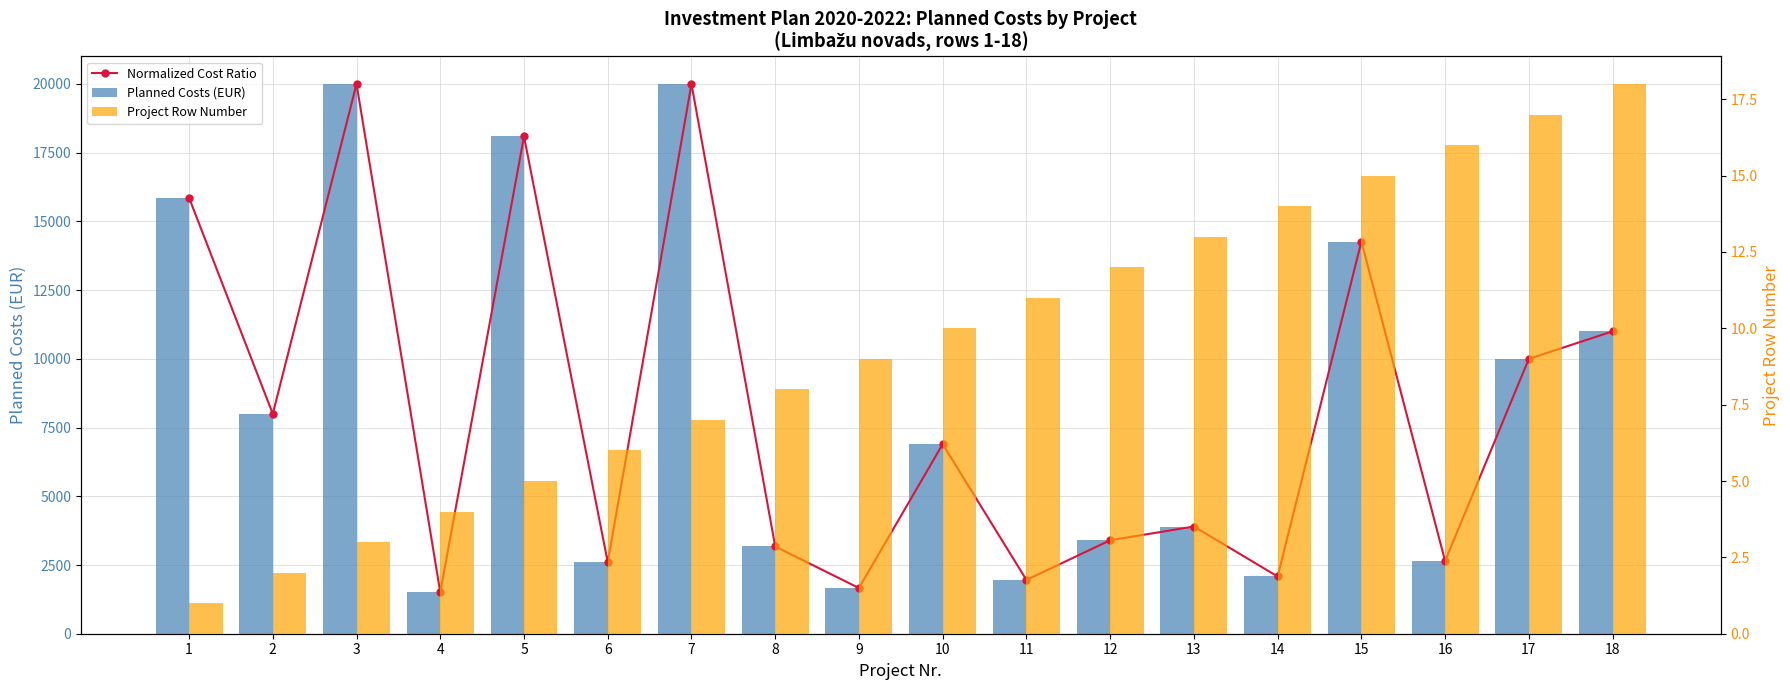

Between 3 and 2, which is larger?

3